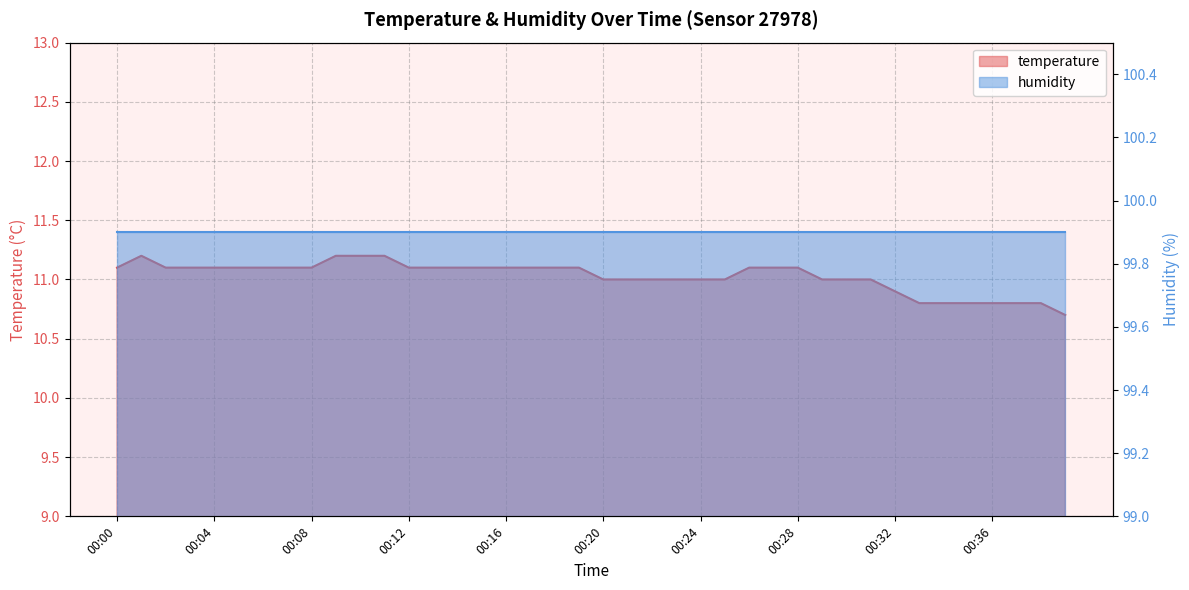

At which category does the chart reach its peak across all series?

00:01